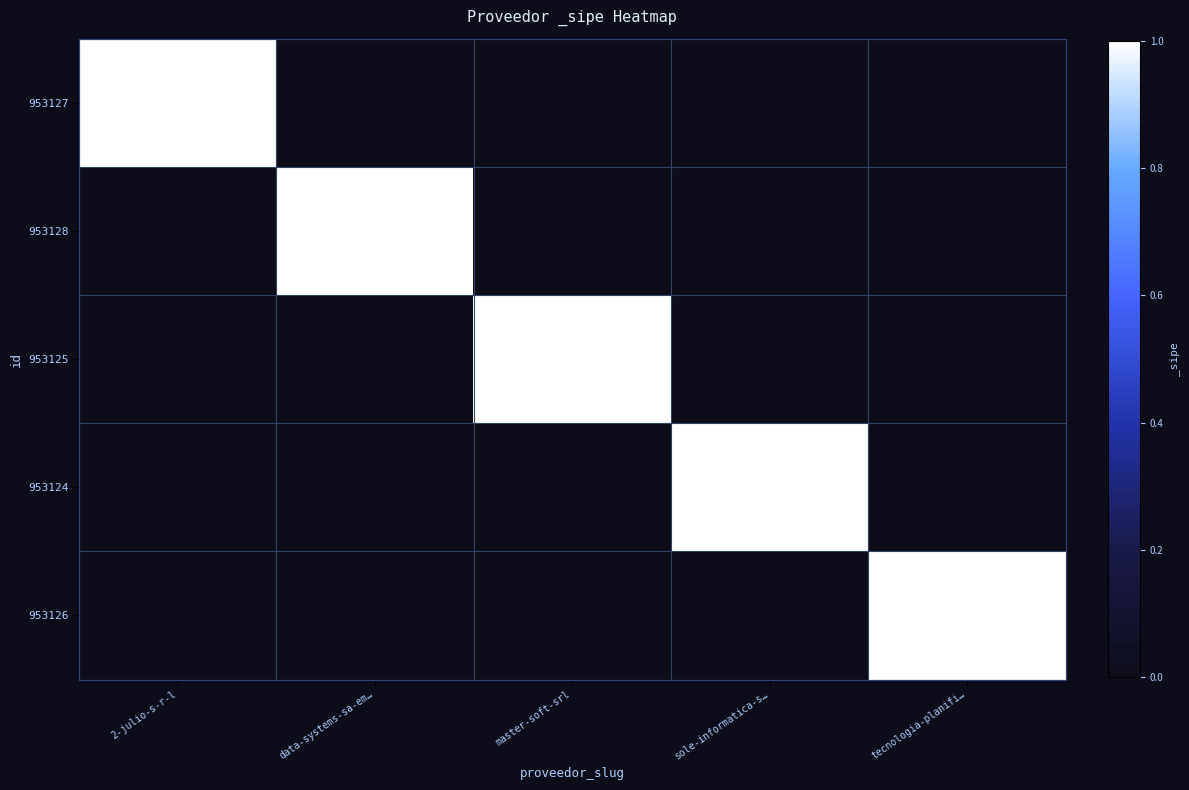

At tecnologia-planifi…, list the series in order from smallest to largest.

953127, 953128, 953125, 953124, 953126